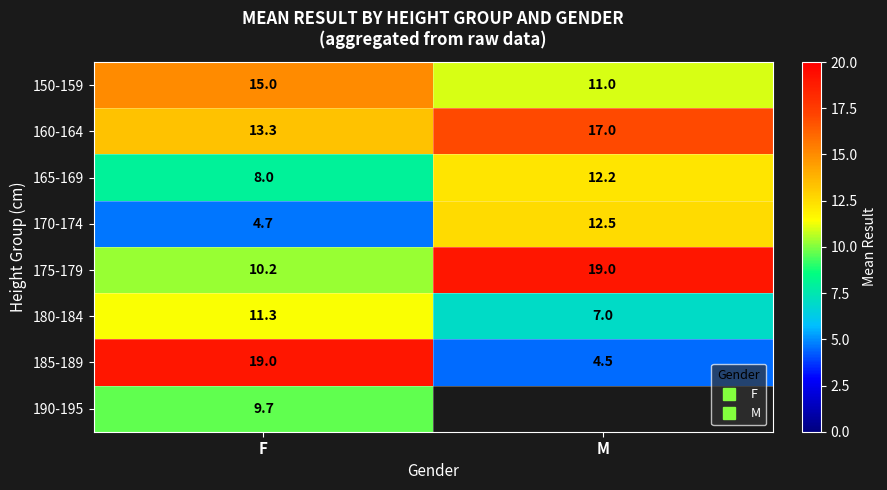

True or false: 175-179 has a value of 19.0 at M.

True